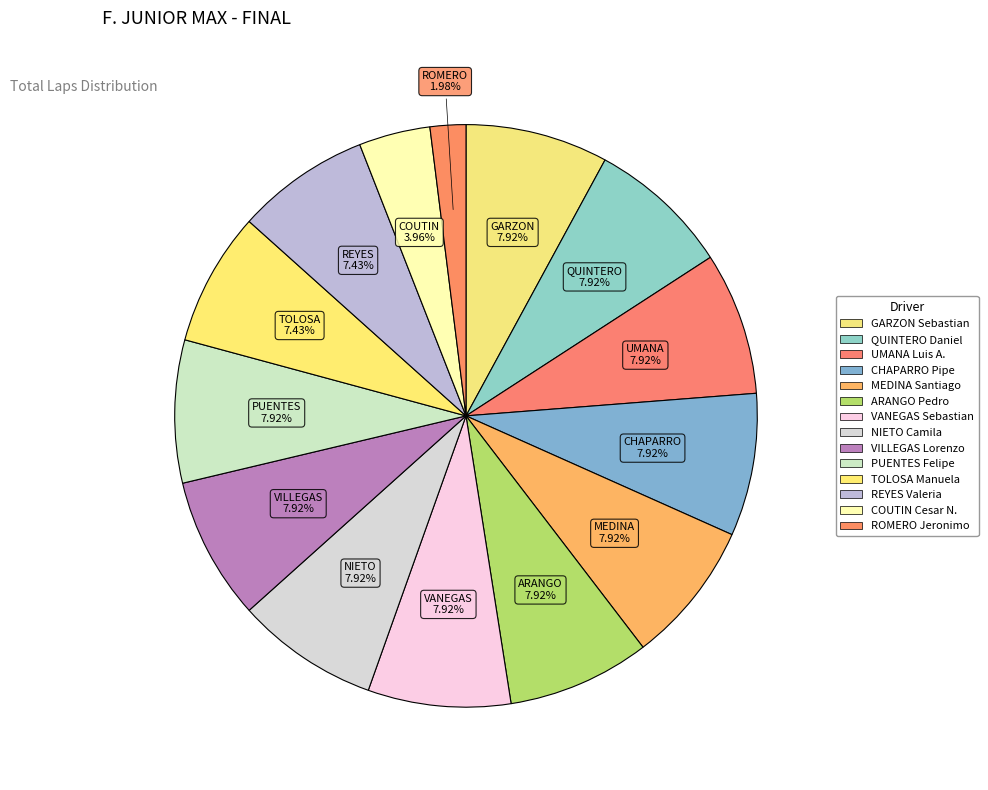

What is the largest slice in the pie chart?

GARZON Sebastian